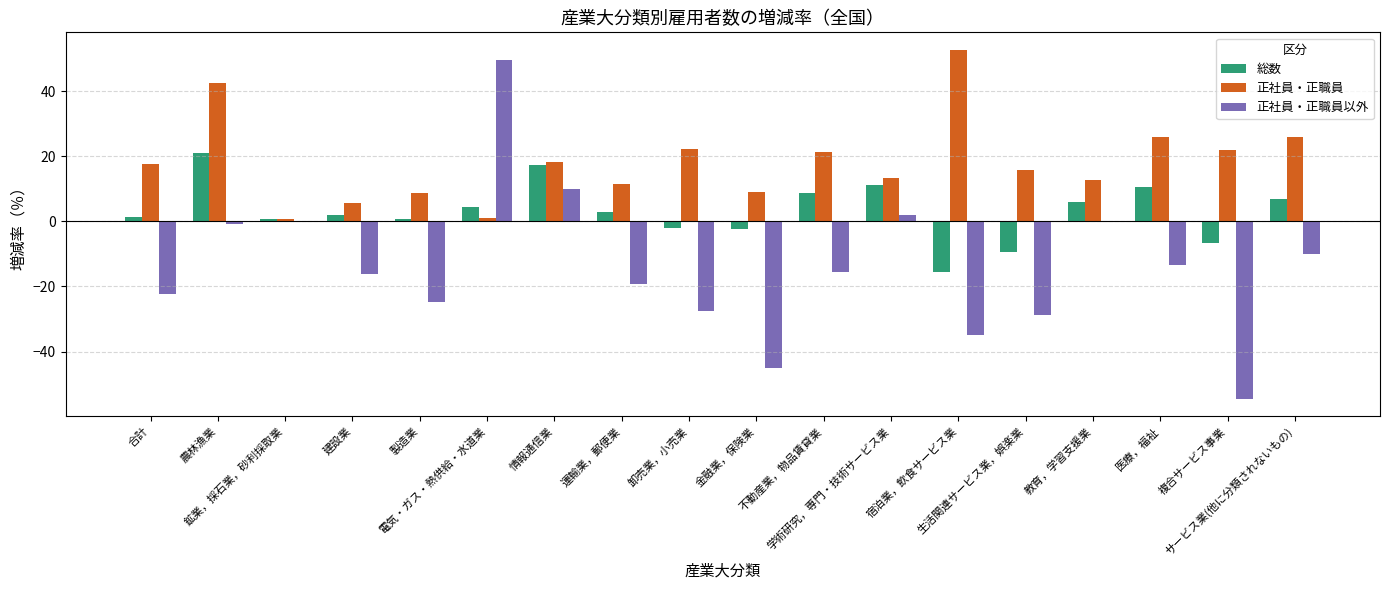

How many groups of bars are there?

18